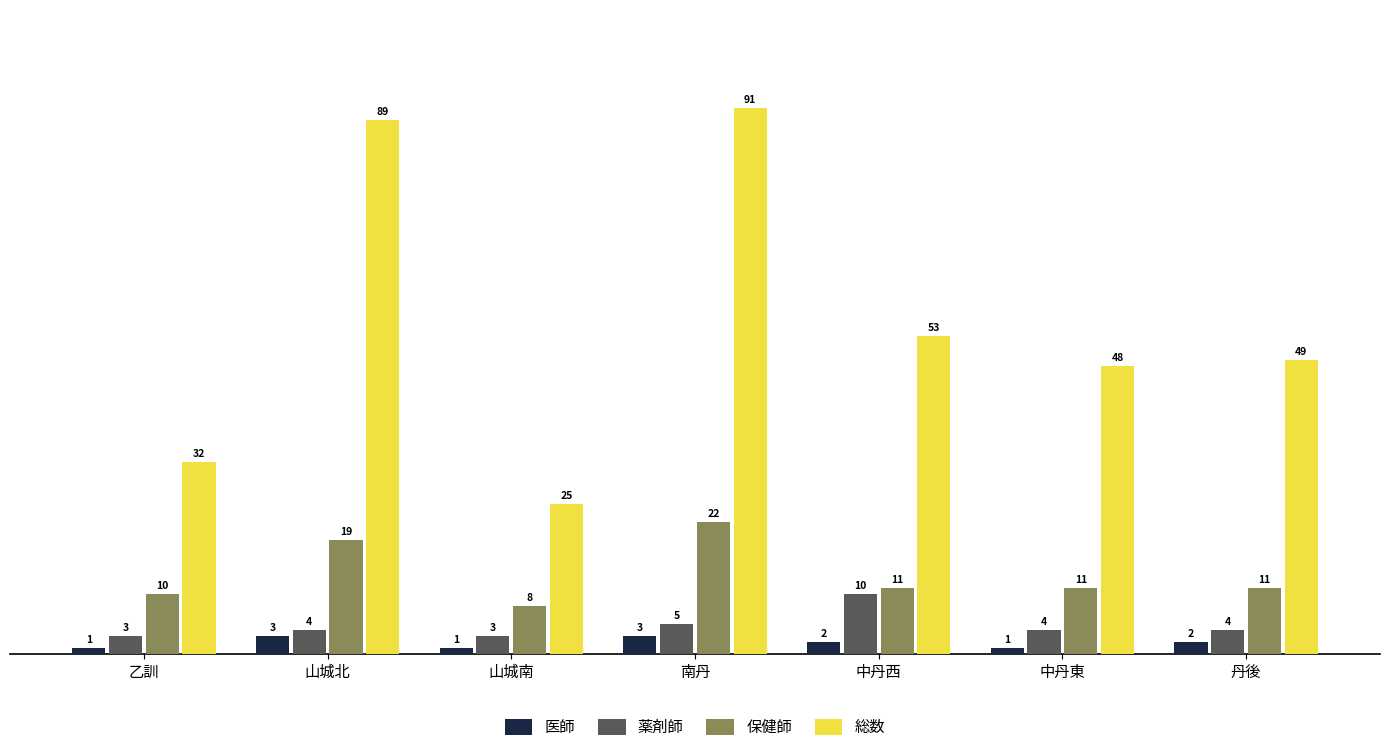

How many 薬剤師 values are between 3 and 5?

6